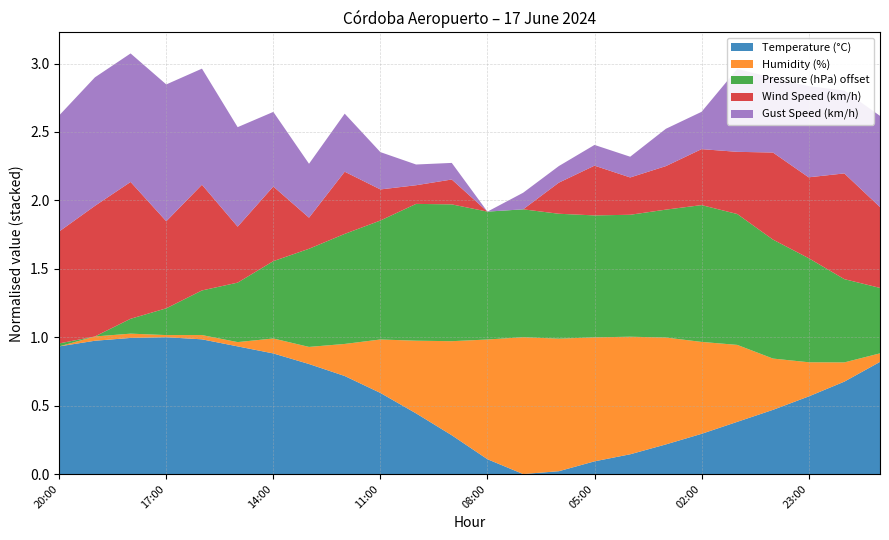

Reading left to right, extract all data points from this chart.

Temperature (°C): 33.1	33.9	34.3	34.4	34.1	33.1	32.1	30.6	28.9	26.5	23.6	20.5	17.1	15.0	15.4	16.8	17.8	19.2	20.7	22.4	24.1	26.0	28.1	30.9
Humidity (%): 17.0	19.0	19.0	18.0	19.0	19.0	24.0	25.0	32.0	42.0	51.0	61.0	73.0	81.0	79.0	75.0	72.0	67.0	60.0	53.0	41.0	33.0	26.0	21.0
Pressure (hPa) offset: 998.1	998.0	998.5	998.9	999.5	1000.0	1000.6	1001.3	1001.7	1002.0	1002.6	1002.6	1002.3	1002.3	1002.2	1002.1	1002.1	1002.3	1002.6	1002.4	1002.0	1001.5	1000.8	1000.2
Wind Speed (km/h): 18.0	21.0	22.0	14.0	17.0	9.0	12.0	5.0	10.0	5.0	3.0	4.0	0.0	0.0	5.0	8.0	6.0	7.0	9.0	10.0	14.0	13.0	17.0	13.0
Gust Speed (km/h): 32.0	35.0	35.0	37.0	32.0	28.0	22.0	17.0	18.0	13.0	9.0	8.0	4.0	8.0	8.0	9.0	9.0	13.0	13.0	24.0	22.0	26.0	24.0	26.0